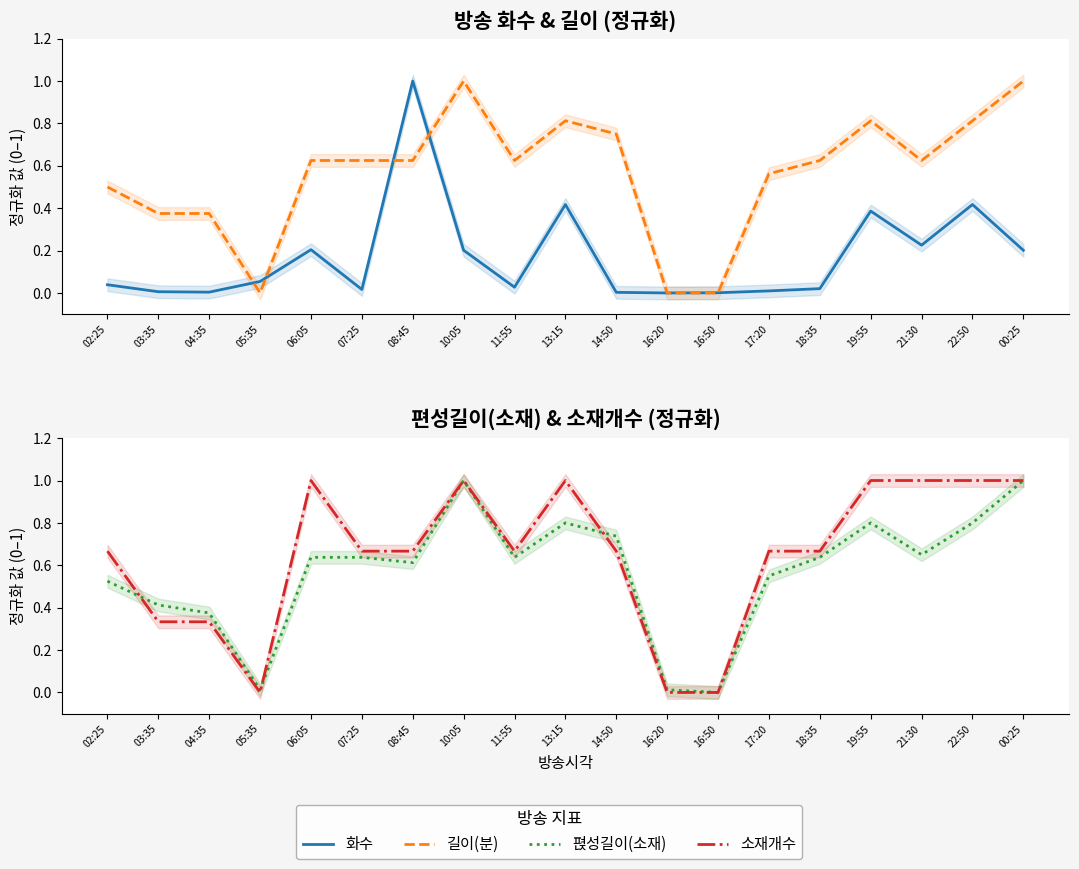

At how many categories does at least one series exceed 0?

19